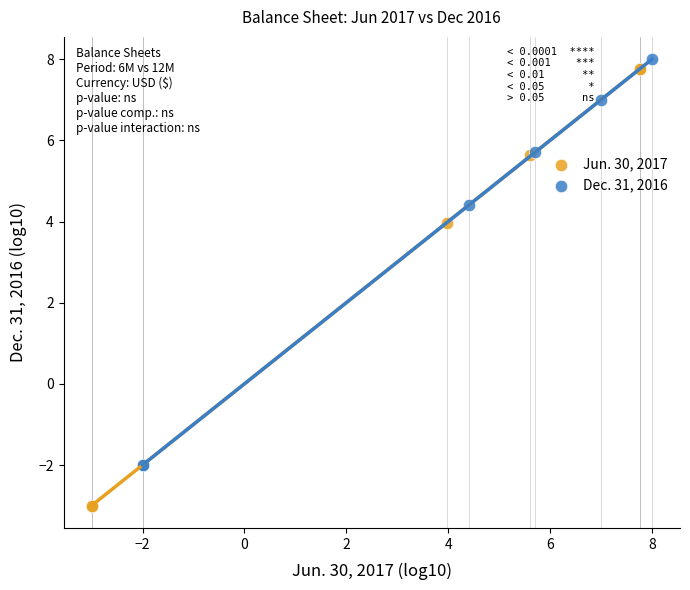

Which series reaches the maximum Y coordinate?

Dec. 31, 2016